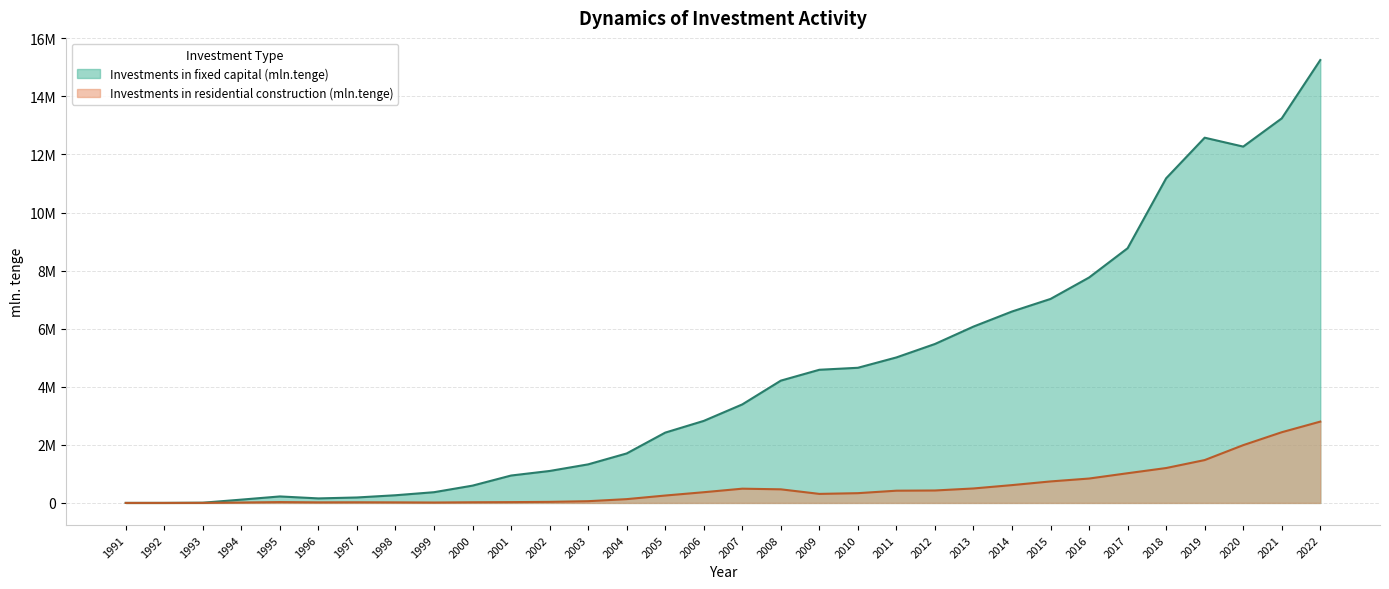

Rank the series by their average value, from lowest to highest.

Investments in residential construction (mln.tenge), Investments in fixed capital (mln.tenge)